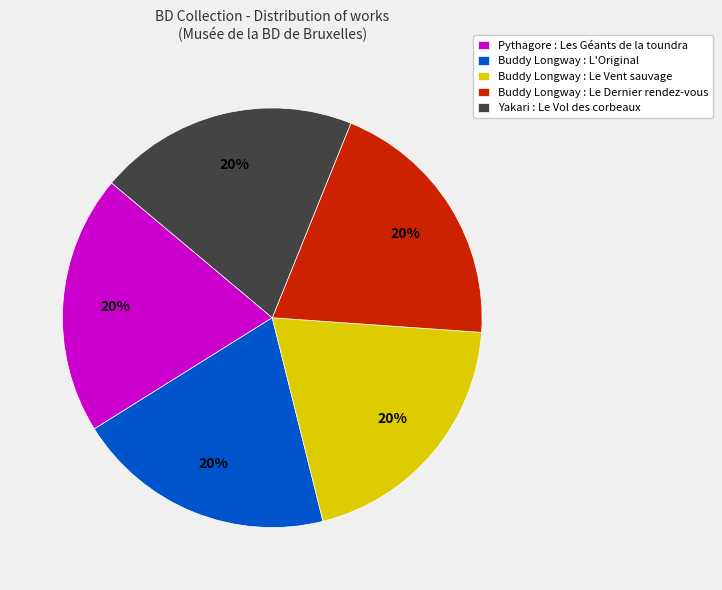

How many segments does this pie chart have?

5